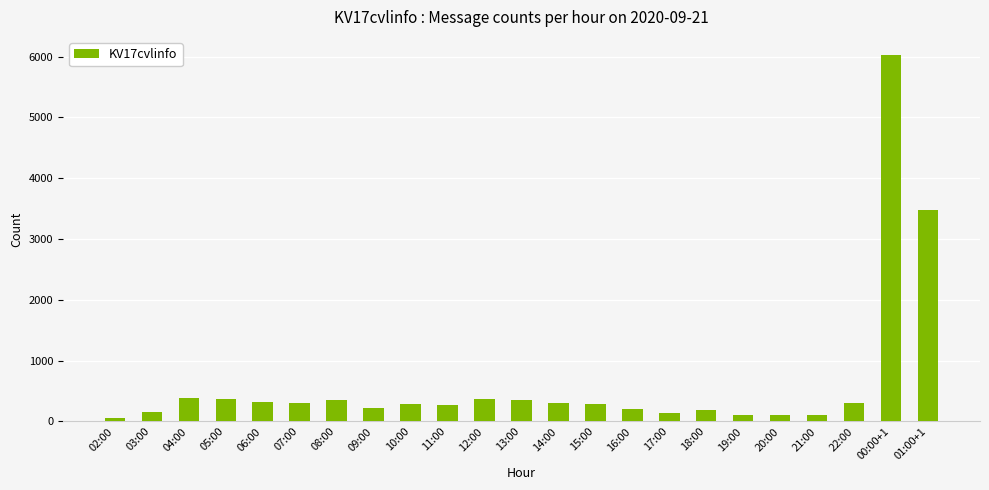

What is the change in value from 21:00 to 22:00?

+194